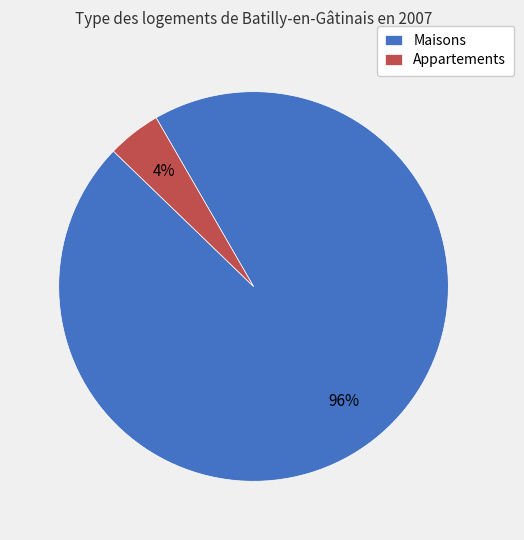

Do Maisons and Appartements together represent more than half of the pie?

Yes